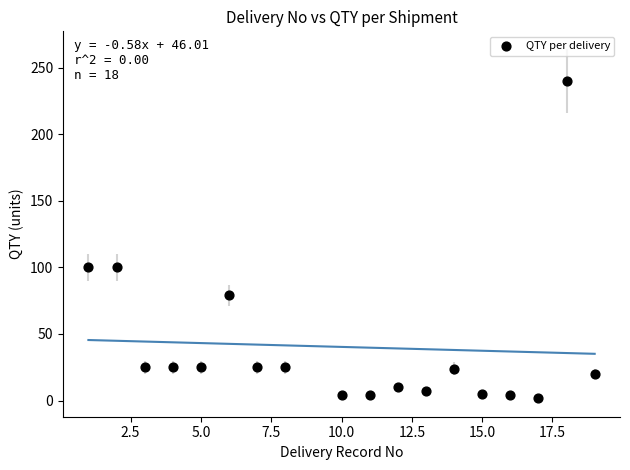

What is the range of X values (max minus min)?

18